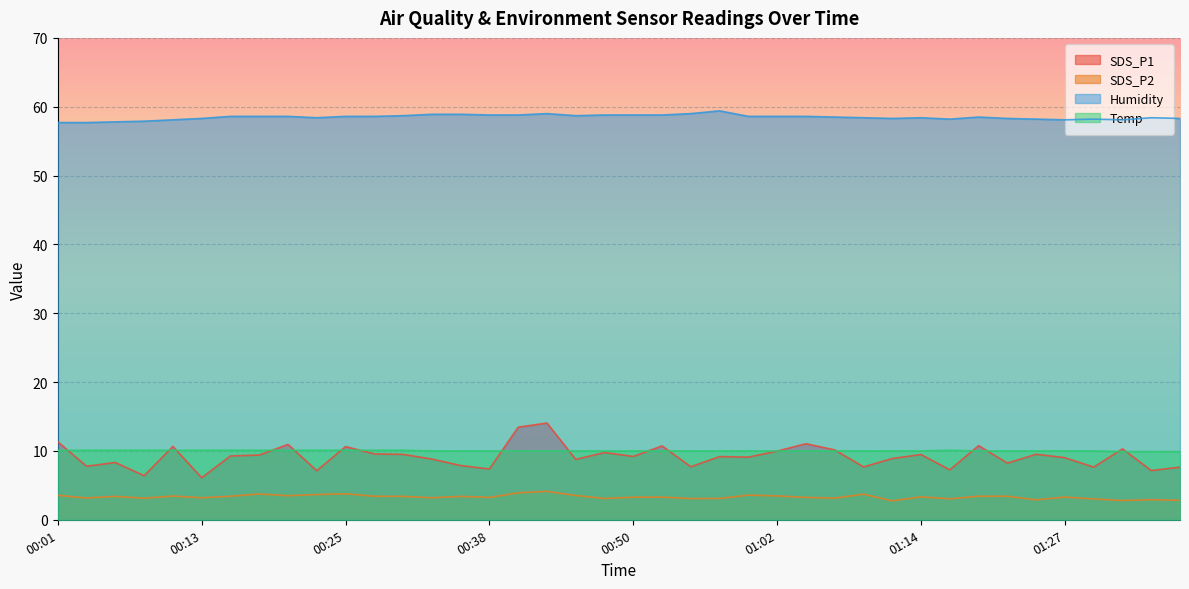

What is the label of the 17th point from the right?

00:57